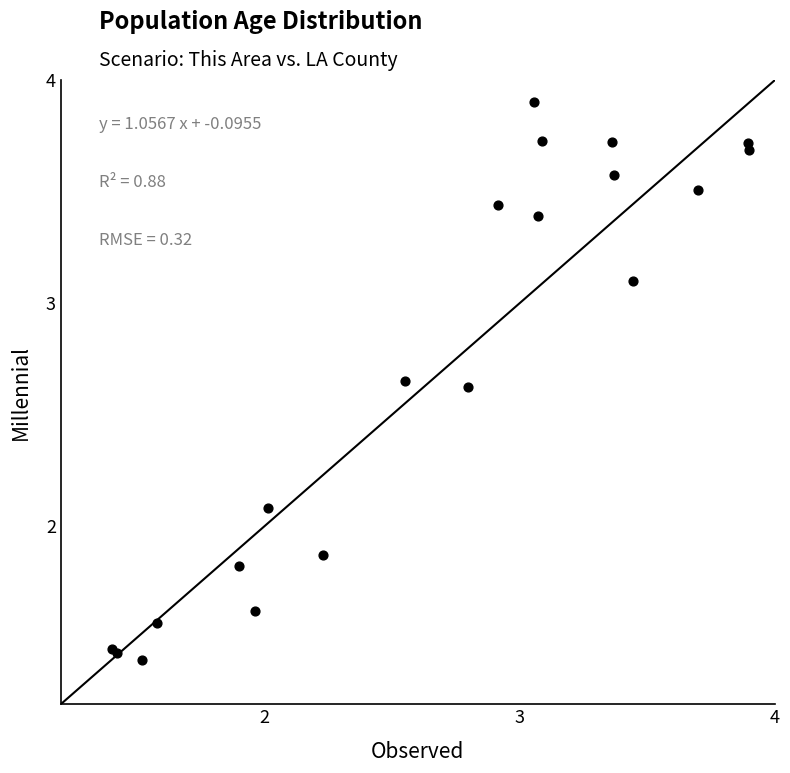

What Y value in the scatter plot is closest to 2?

2.1